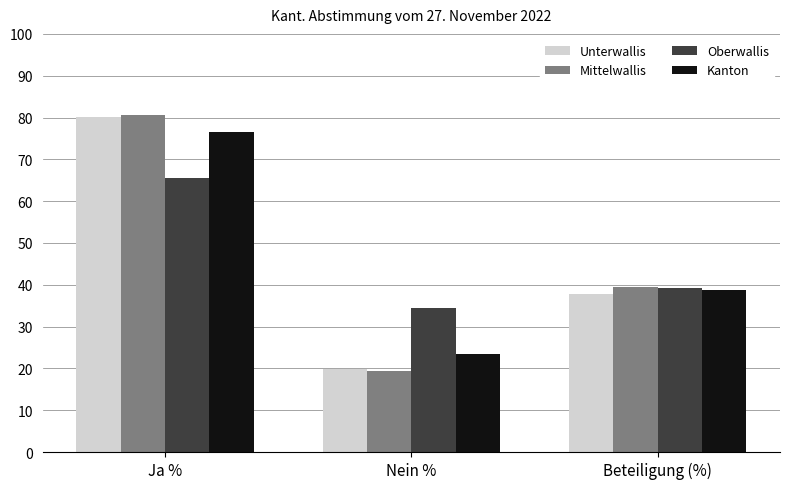

What is the minimum value for Unterwallis?

19.8